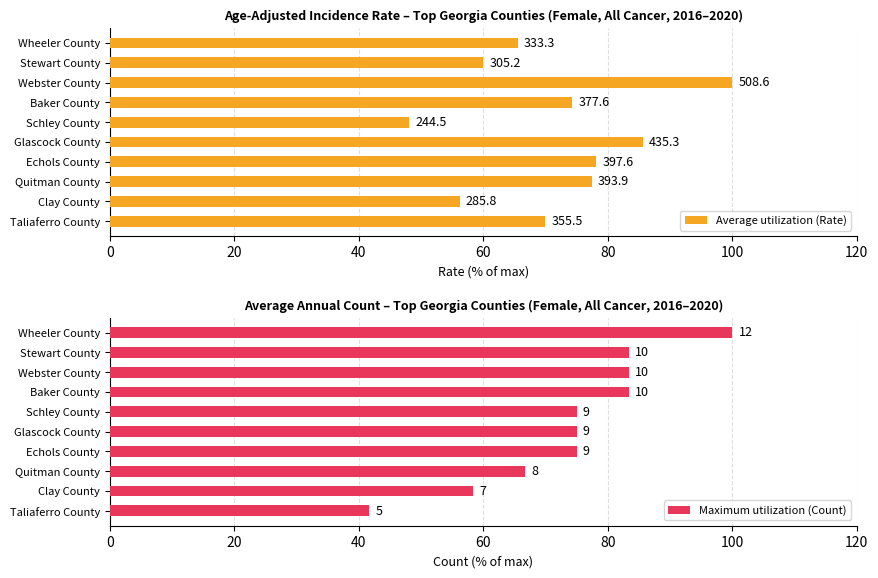

Are the bars horizontal?

Yes